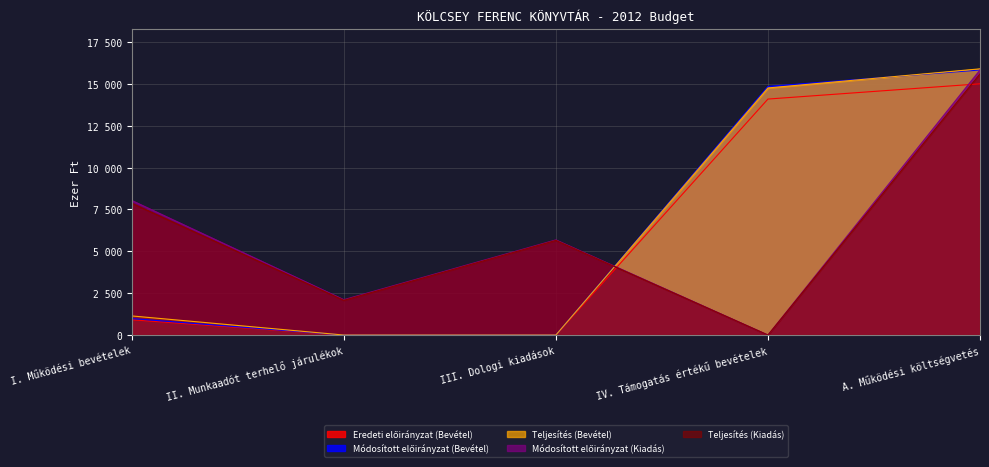

Rank the categories by Teljesítés (Kiadás) value from highest to lowest.

A. Működési költségvetés, I. Működési bevételek, III. Dologi kiadások, II. Munkaadót terhelő járulékok, IV. Támogatás értékű bevételek